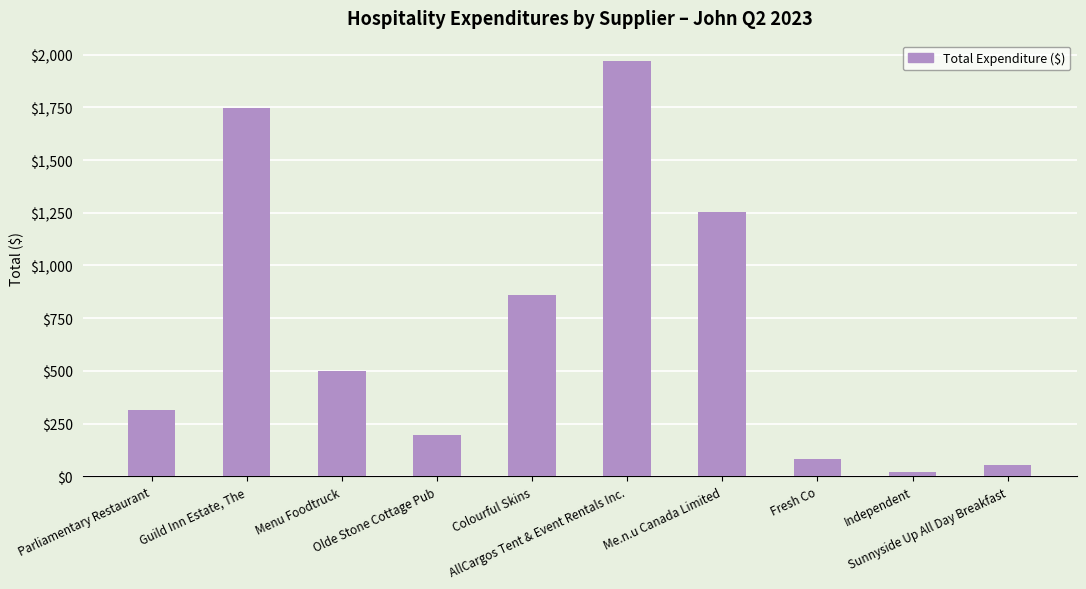

What is the value of the 6th bar from the left?

1967.9